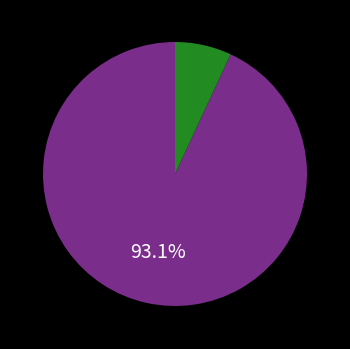

Is there any slice that represents more than half of the pie?

Yes